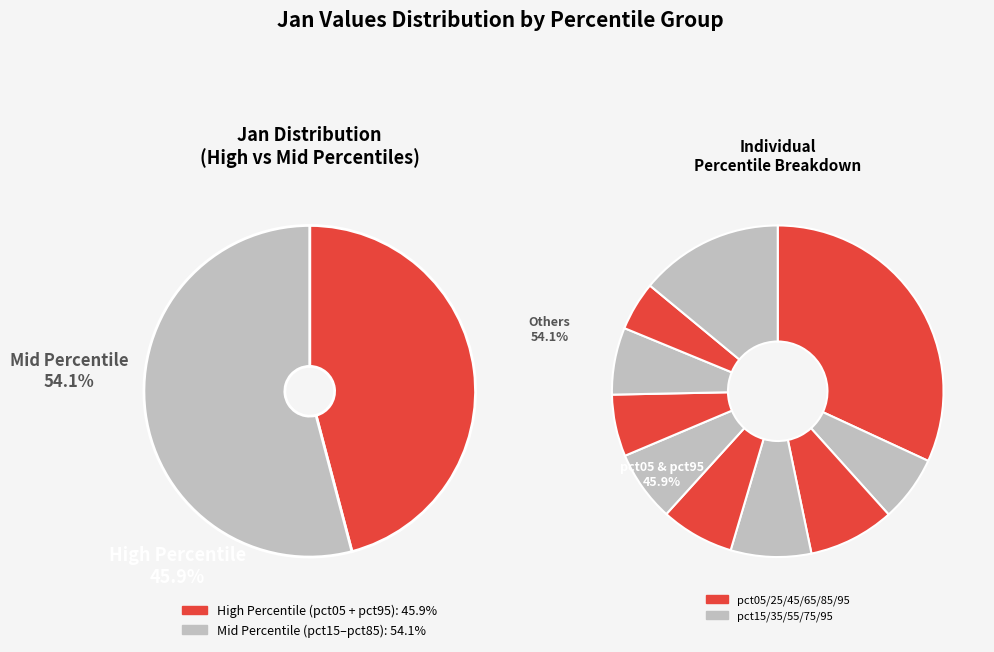

To the nearest percent, what is the combined percentage of pct25 and pct65?

14%